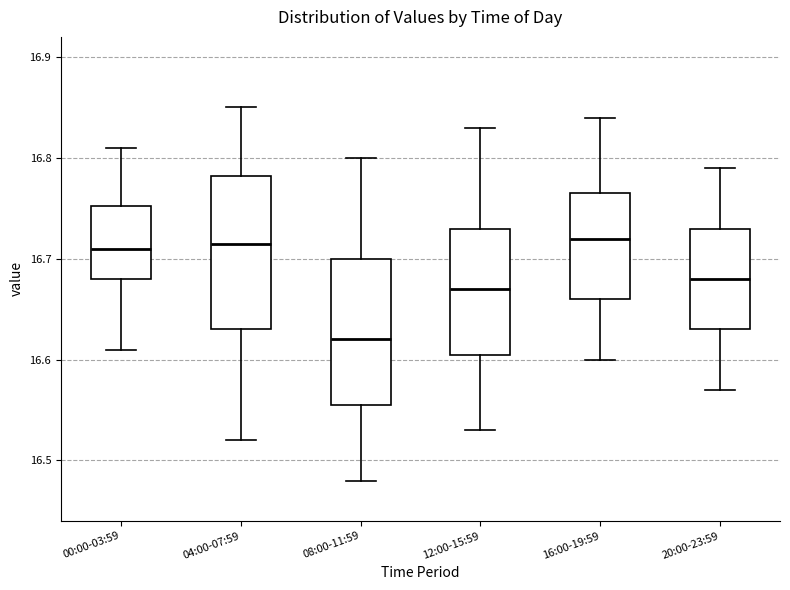

Reading left to right, transcribe this box plot: for each box, give where its median line is, the range the box spans, and where its two whiskers end, as read against the y-axis. The values are not printed on the chart, so give them approximately, as read against the axis.

00:00-03:59: median 16.71, box 16.68 to 16.75, whiskers 16.61 to 16.81
04:00-07:59: median 16.72, box 16.63 to 16.78, whiskers 16.52 to 16.85
08:00-11:59: median 16.62, box 16.56 to 16.70, whiskers 16.48 to 16.80
12:00-15:59: median 16.67, box 16.61 to 16.73, whiskers 16.53 to 16.83
16:00-19:59: median 16.72, box 16.66 to 16.77, whiskers 16.60 to 16.84
20:00-23:59: median 16.68, box 16.63 to 16.73, whiskers 16.57 to 16.79